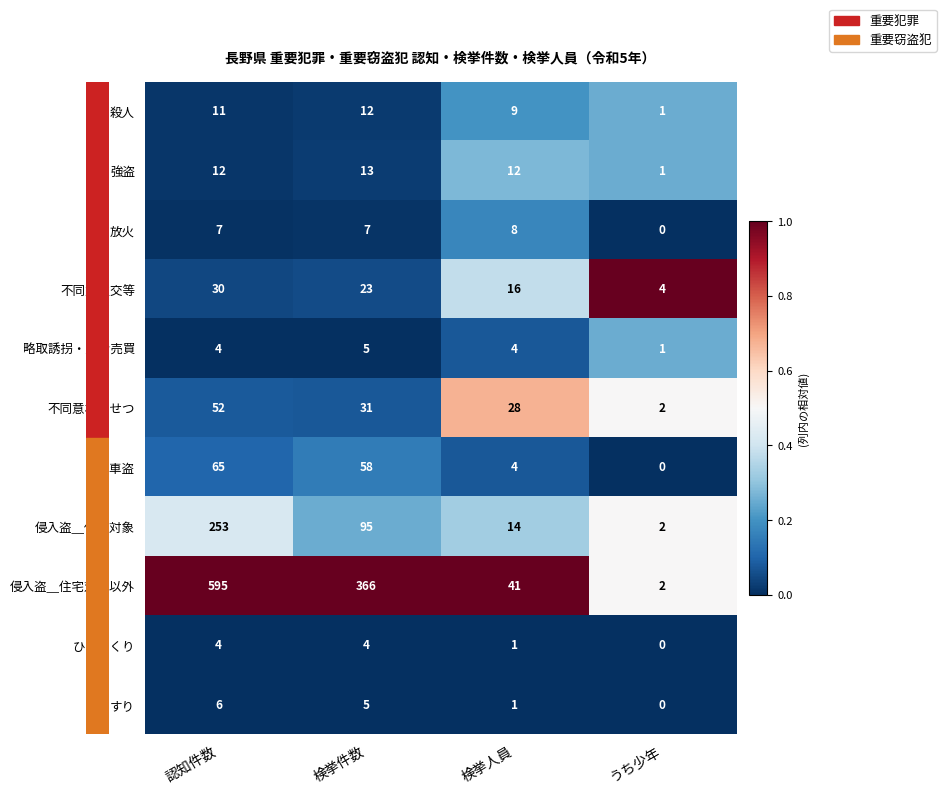

The 侵入盗＿住宅対象 series shows 2 at うち少年. True or false?

True